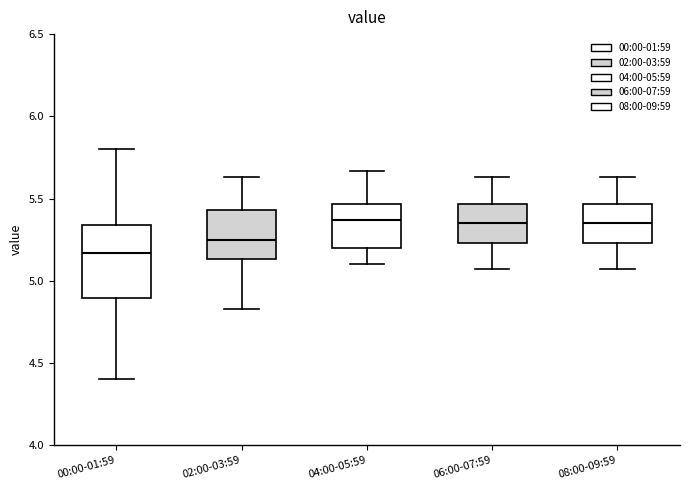

Reading left to right, read every box against the y-axis: the position of its median line, the range the box covers, and the ends of its whiskers. The values are not printed on the chart, so give them approximately, as read against the axis.

00:00-01:59: median 5.15, box 4.90 to 5.35, whiskers 4.40 to 5.80
02:00-03:59: median 5.25, box 5.15 to 5.45, whiskers 4.85 to 5.65
04:00-05:59: median 5.35, box 5.20 to 5.45, whiskers 5.10 to 5.65
06:00-07:59: median 5.35, box 5.25 to 5.45, whiskers 5.05 to 5.65
08:00-09:59: median 5.35, box 5.25 to 5.45, whiskers 5.05 to 5.65